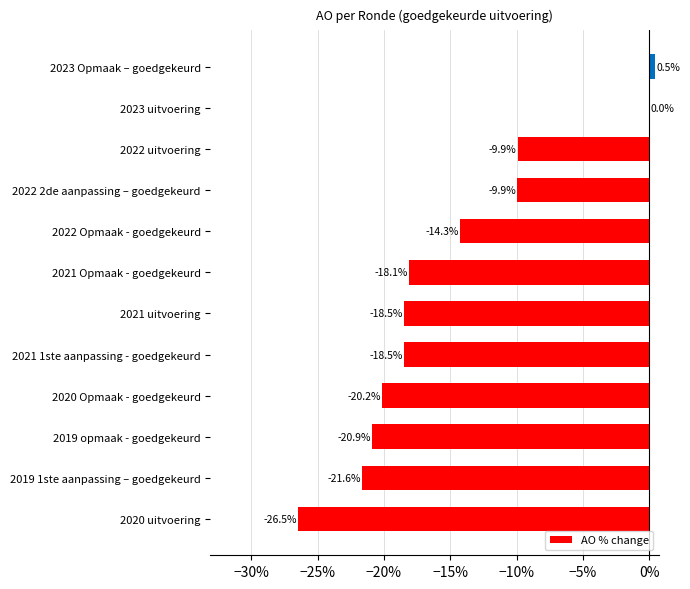

Between 2023 Opmaak – goedgekeurd and 2020 Opmaak - goedgekeurd, which is larger?

2023 Opmaak – goedgekeurd